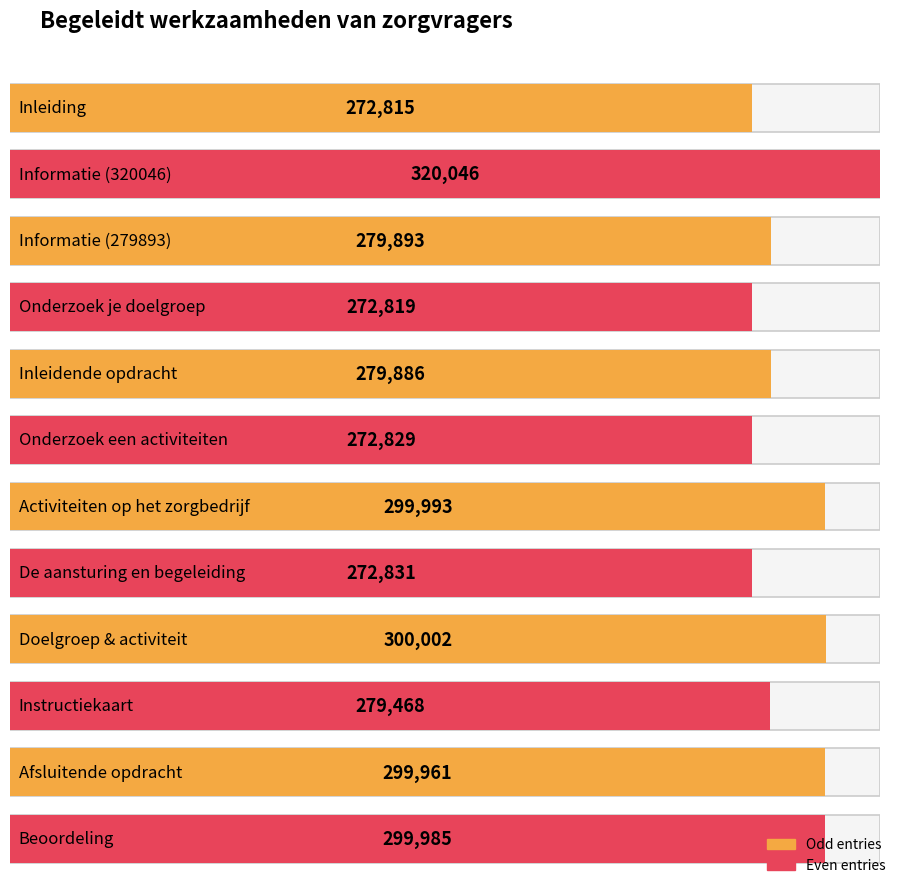

What is the label of the 11th bar from the right?

Informatie (320046)